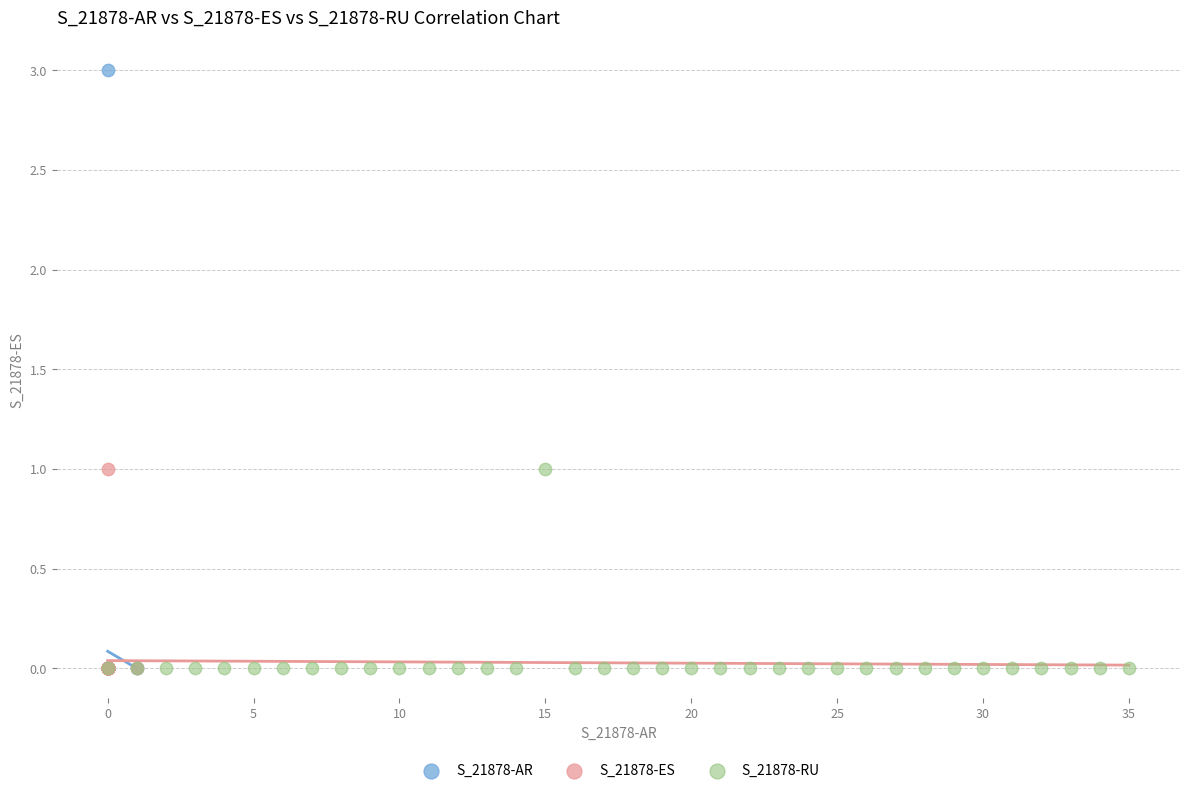

Which series contains the highest Y value?

S_21878-AR